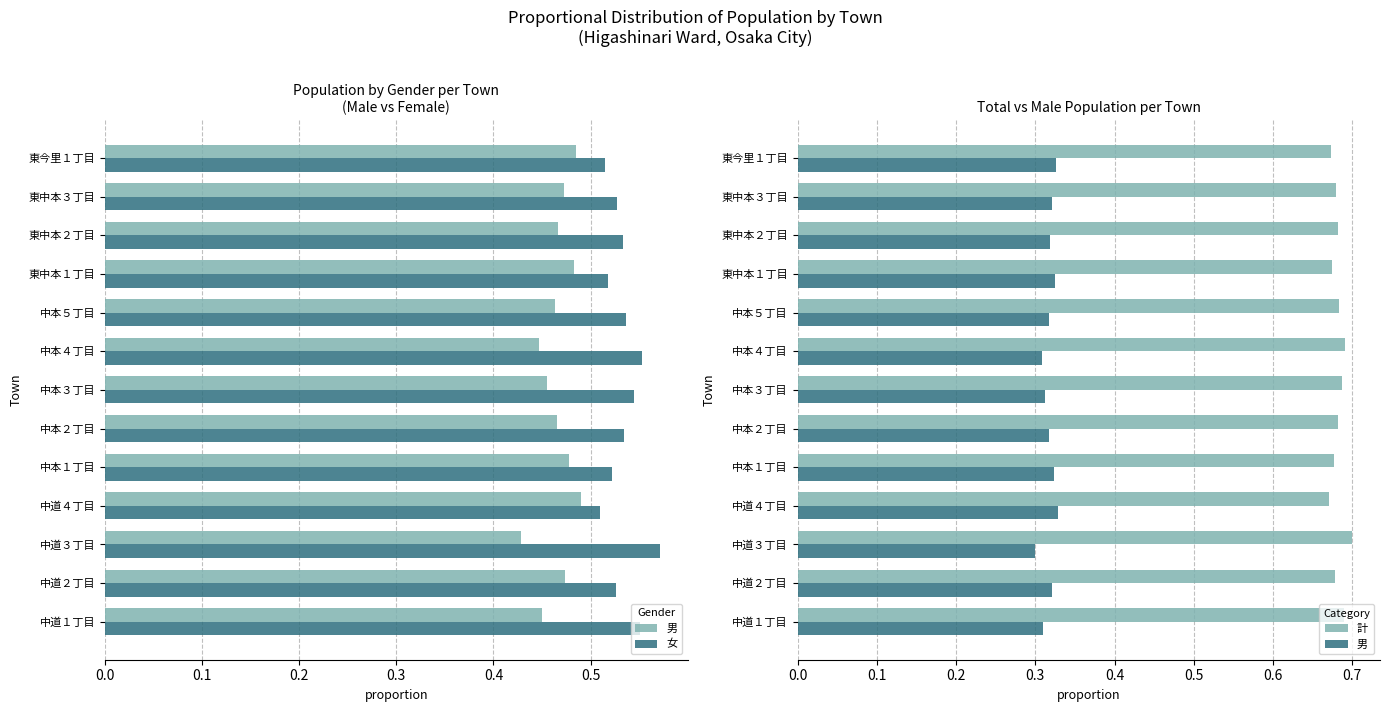

Which series has the largest total across all categories?

計